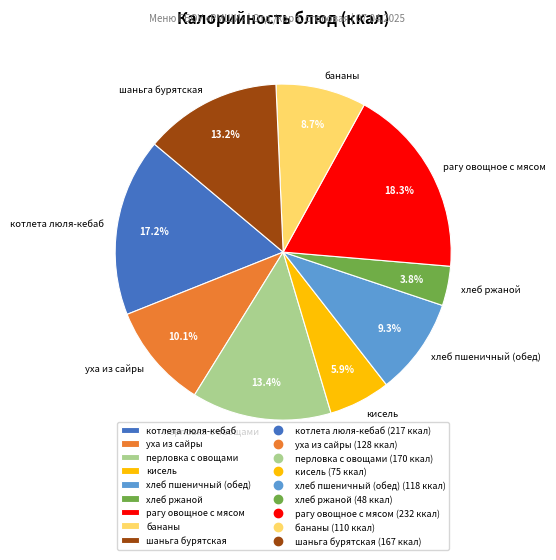

To the nearest percent, what is the difference between the рагу овощное с мясом and шаньга бурятская slice percentages?

5%